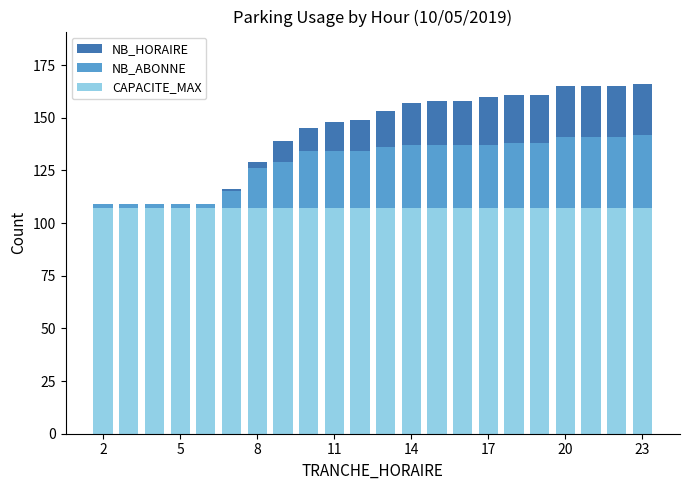

How many distinct data groups are displayed?

3